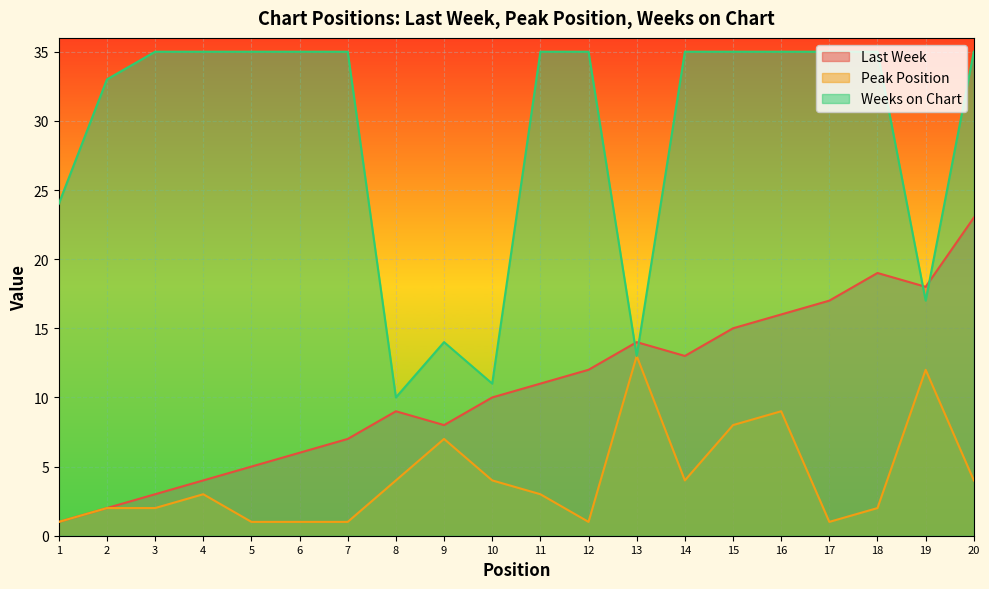

At which category is the sum across all series the highest?

20